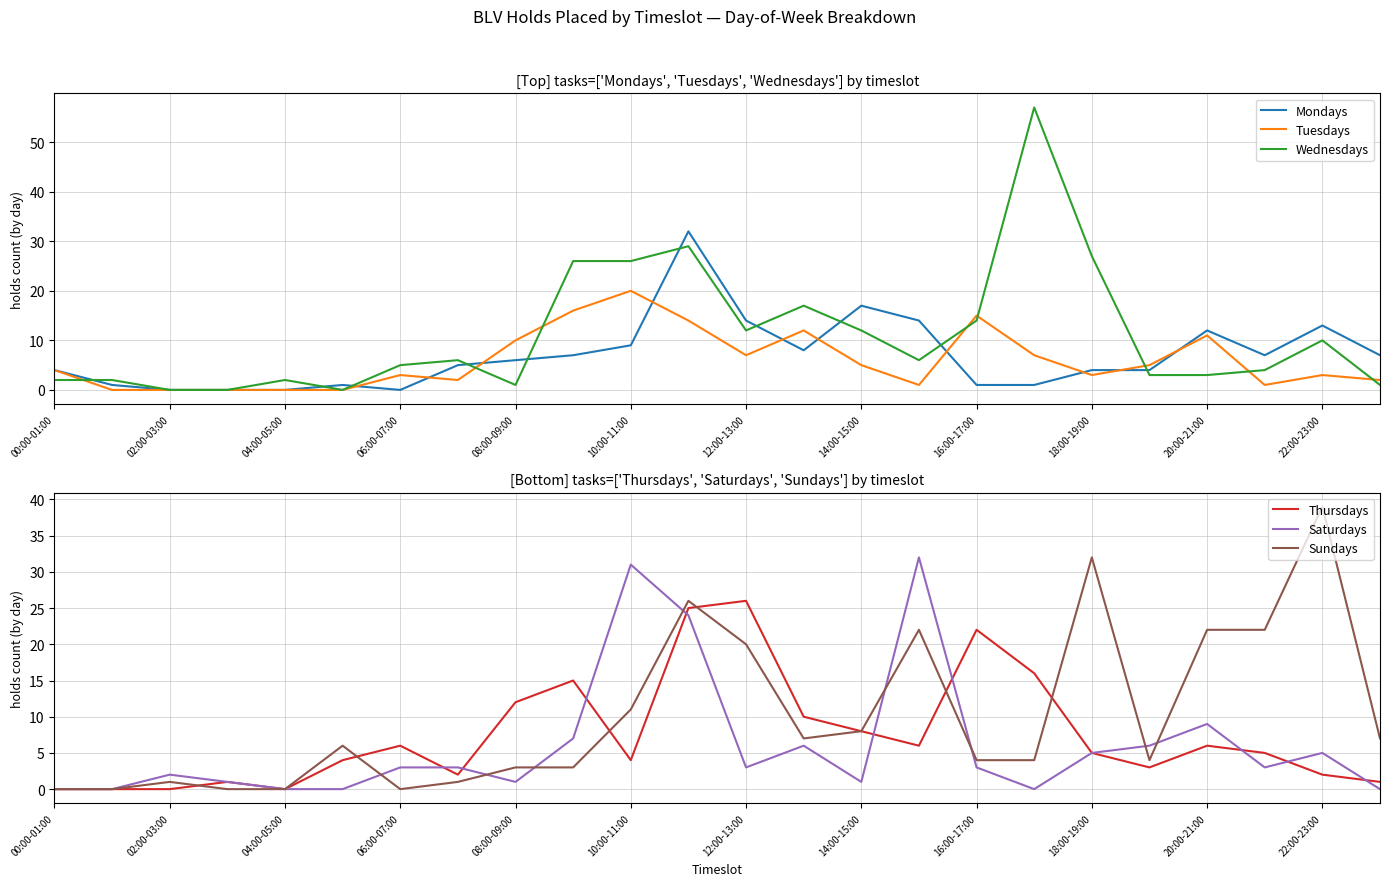

The value of Sundays at 22:00-23:00 is 69. True or false?

False